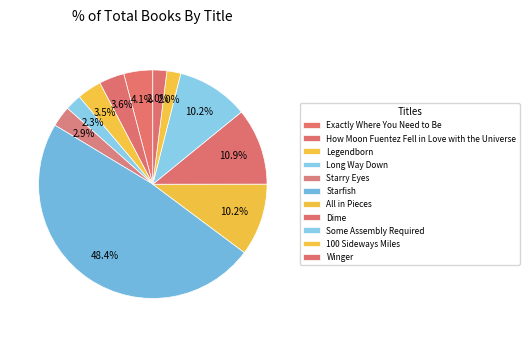

The 100 Sideways Miles slice represents 2% of the pie. True or false?

True